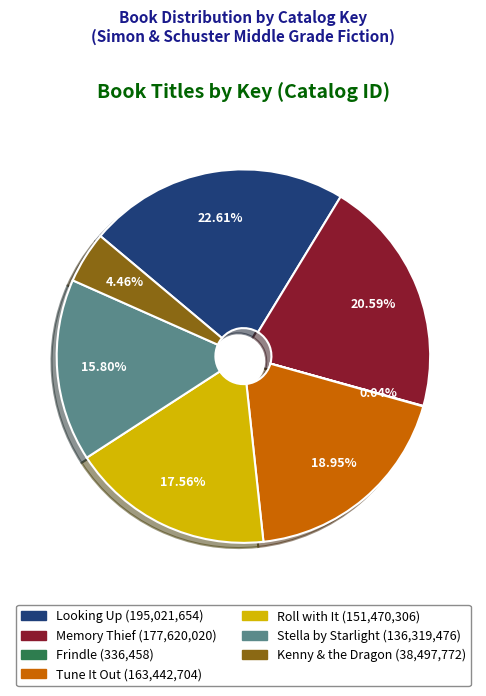

To the nearest percent, what is the combined percentage of Stella by Starlight and Memory Thief?

36%